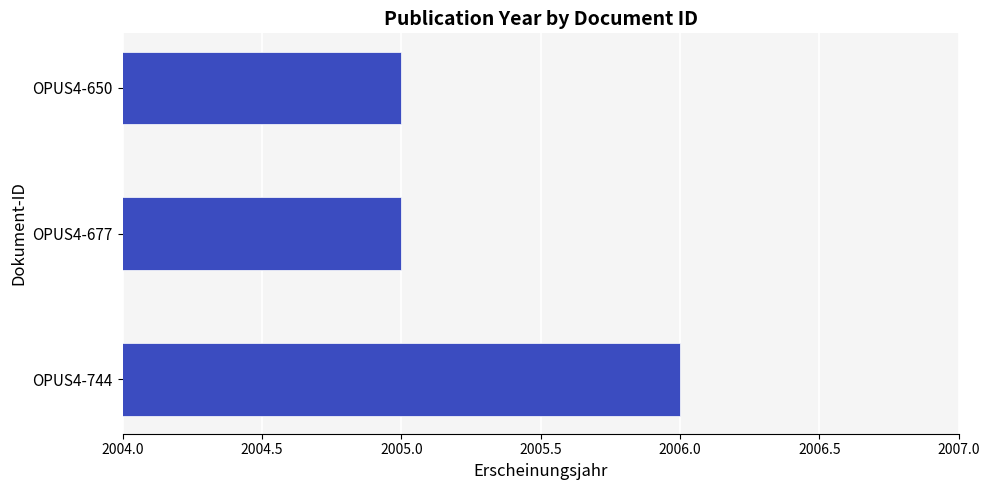

What is the ratio of the value at OPUS4-677 to the value at OPUS4-650?

1.0